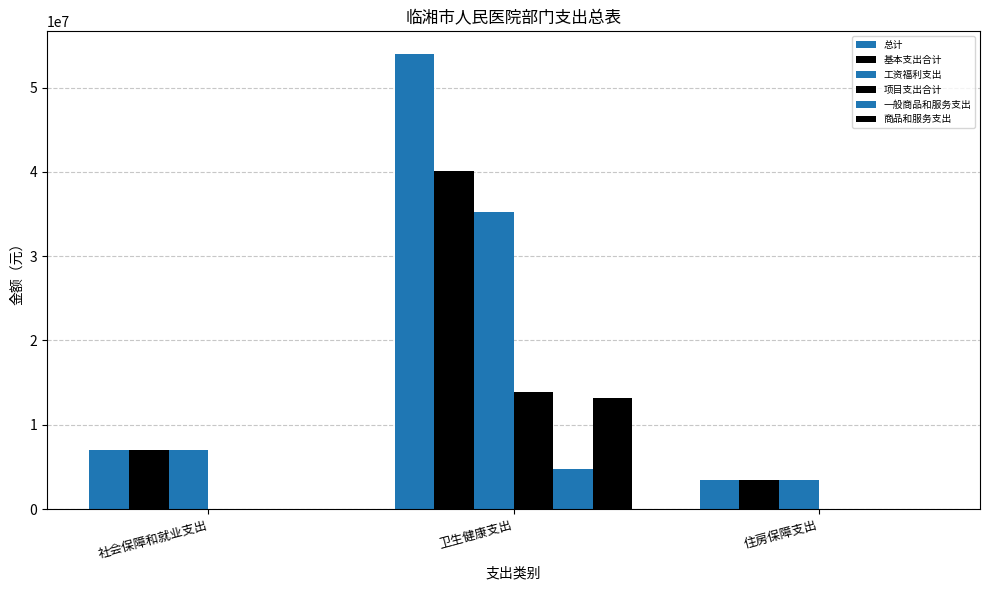

At which category is the sum across all series the highest?

卫生健康支出